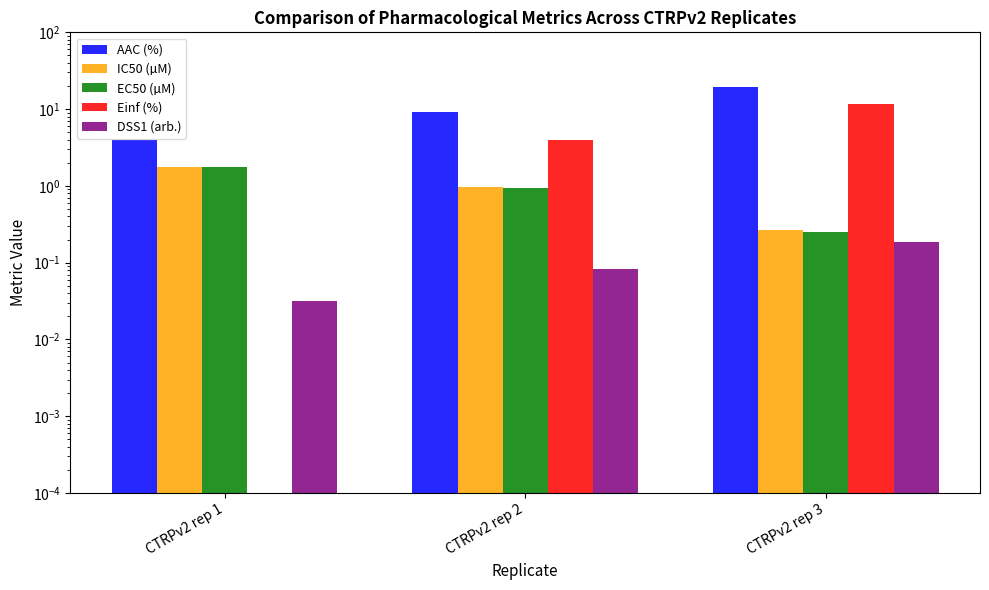

What is the highest value of the DSS1 (arb.) series?

0.2